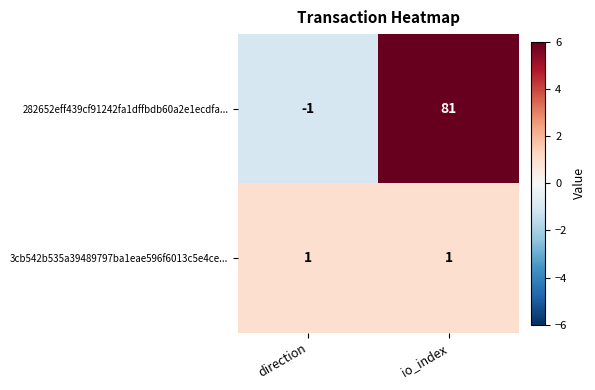

The value of 282652eff439cf91242fa1dffbdb60a2e1ecdfa... at direction is -1. True or false?

True